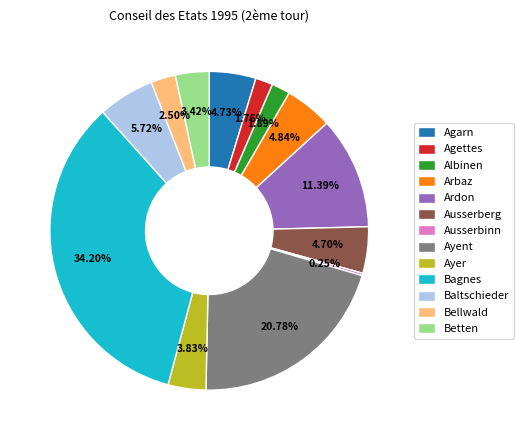

Approximately how many times larger is the value at Agettes compared to Ausserberg?

0.4